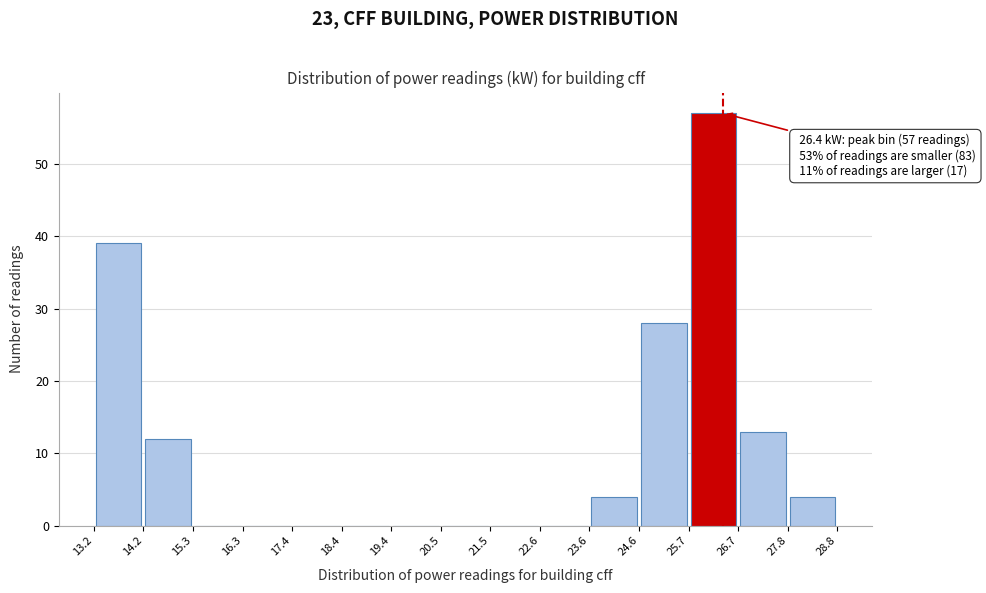

Over which range of the x-axis is the bar tallest?

25.7 to 26.7